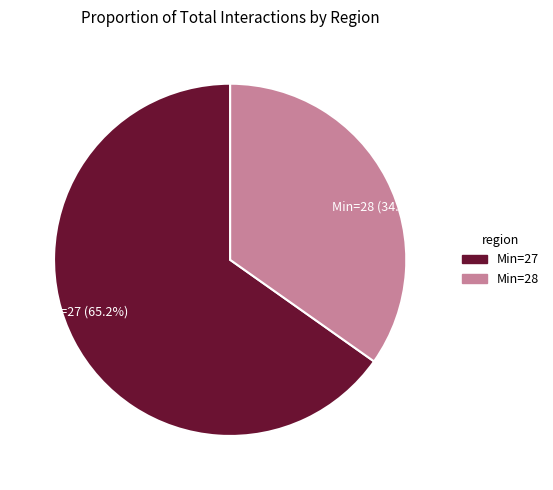

Approximately how many times larger is the value at Min=27 (65.2%) compared to Min=28 (34.8%)?

1.9